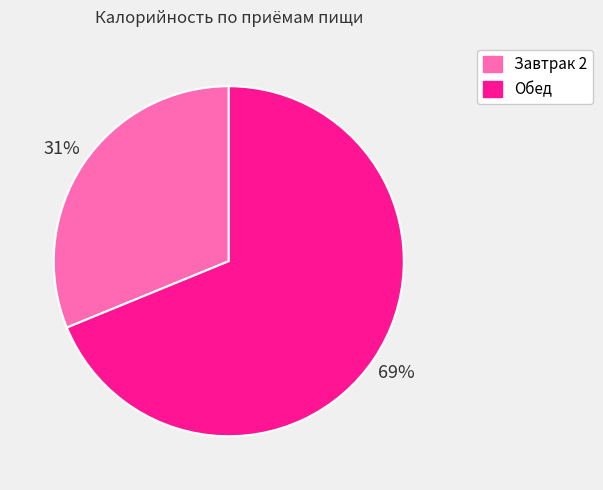

Which has a higher value, Обед or Завтрак 2?

Обед